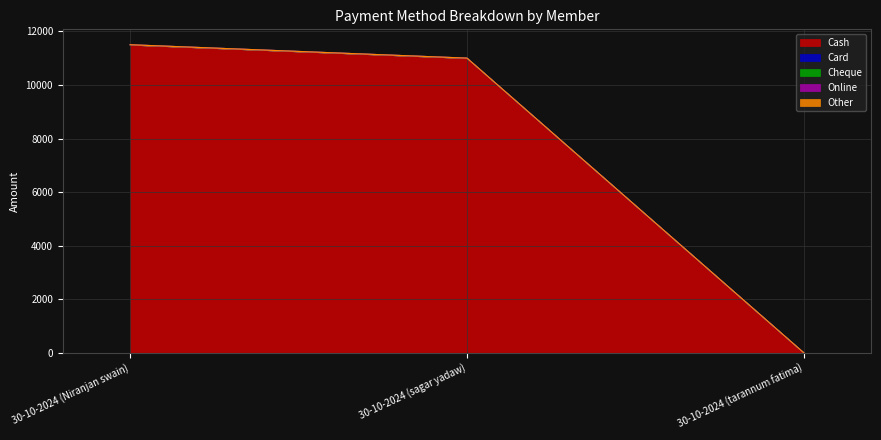

What is the label of the 2nd point from the right?

30-10-2024 (sagar yadaw)